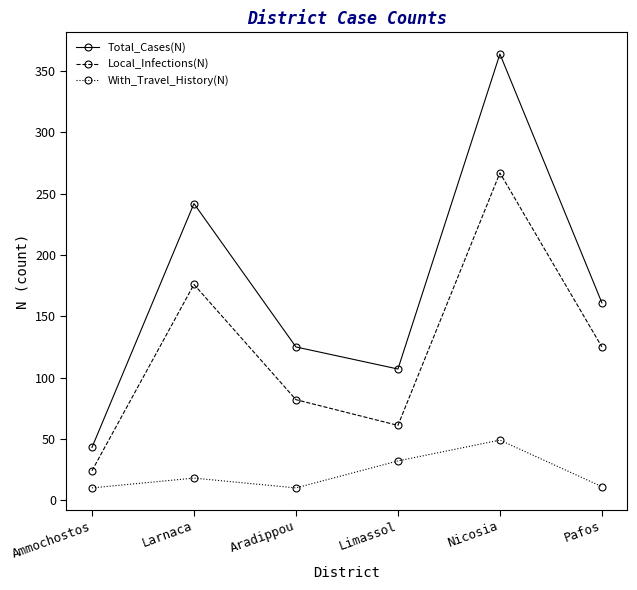

True or false: With_Travel_History(N) and Total_Cases(N) intersect in this chart.

False